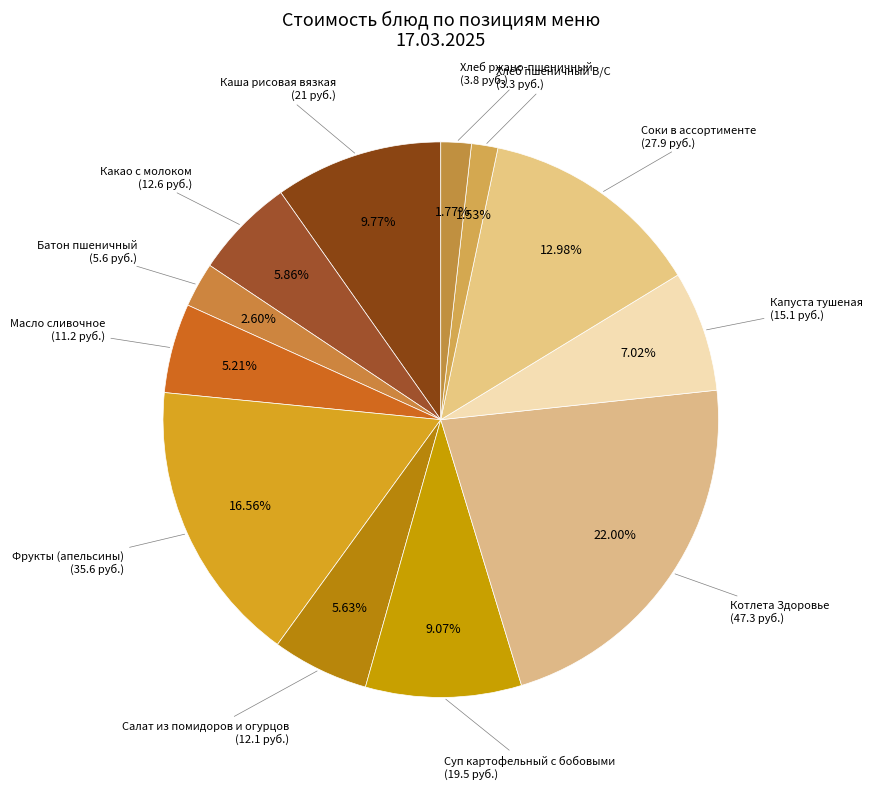

Which category has the smallest portion of the pie?

Хлеб пшеничный В/С